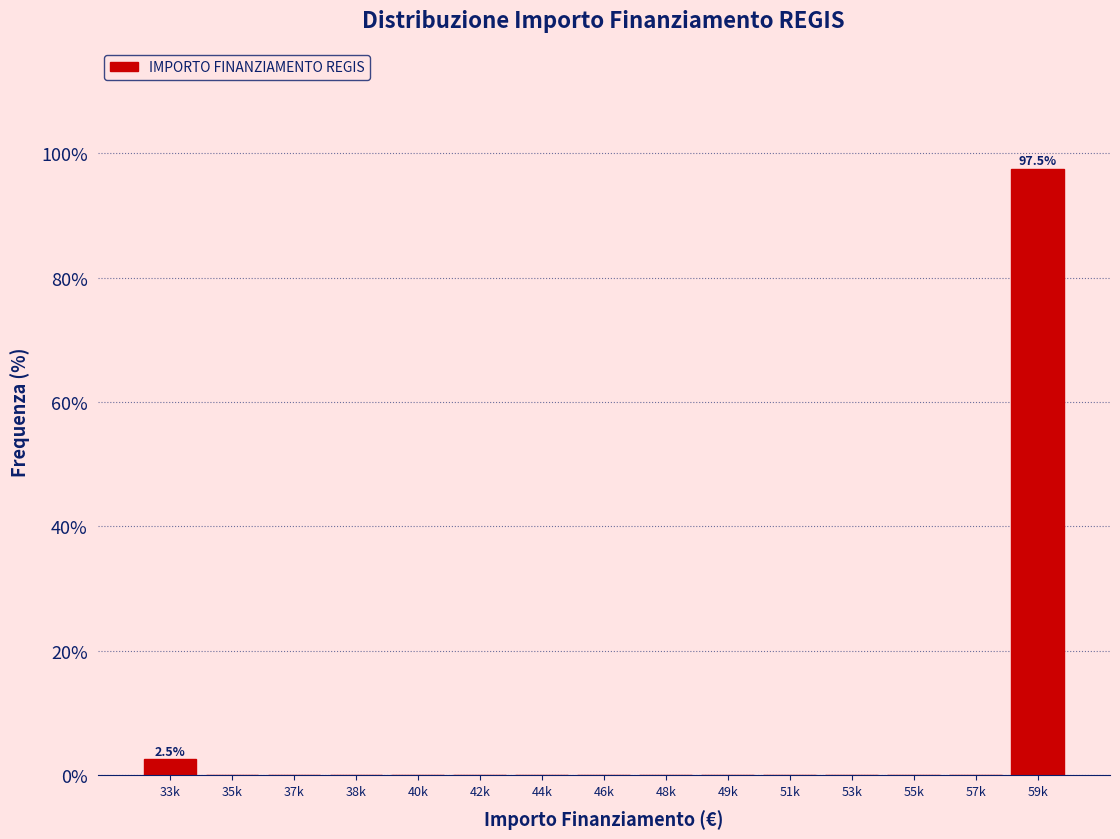

Reading left to right, transcribe all the data shown in this chart.

33k=2.5	35k=0.0	37k=0.0	38k=0.0	40k=0.0	42k=0.0	44k=0.0	46k=0.0	48k=0.0	49k=0.0	51k=0.0	53k=0.0	55k=0.0	57k=0.0	59k=97.5